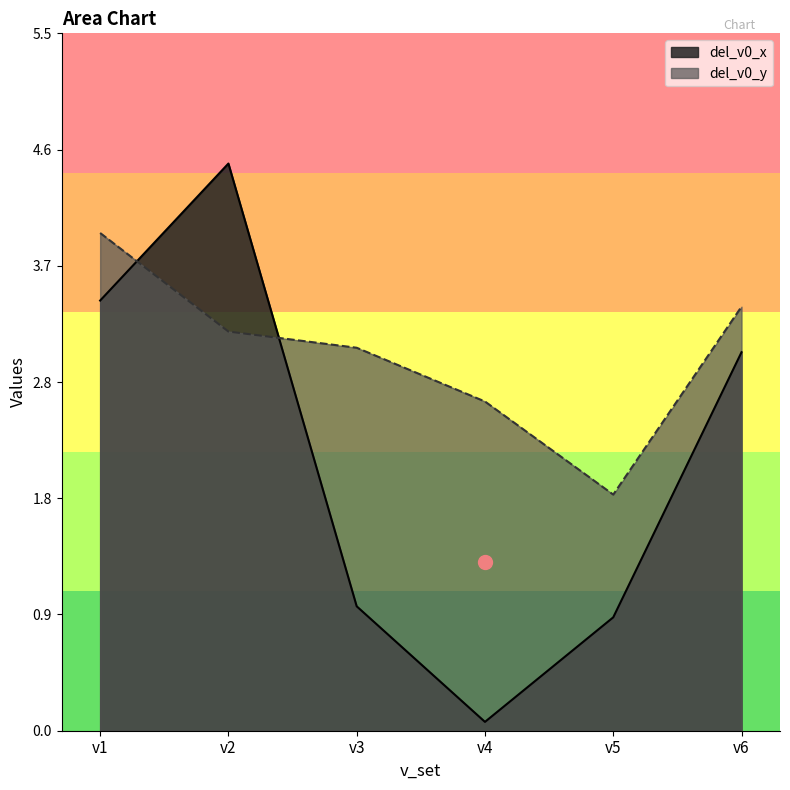

How many lines are shown in the chart?

2